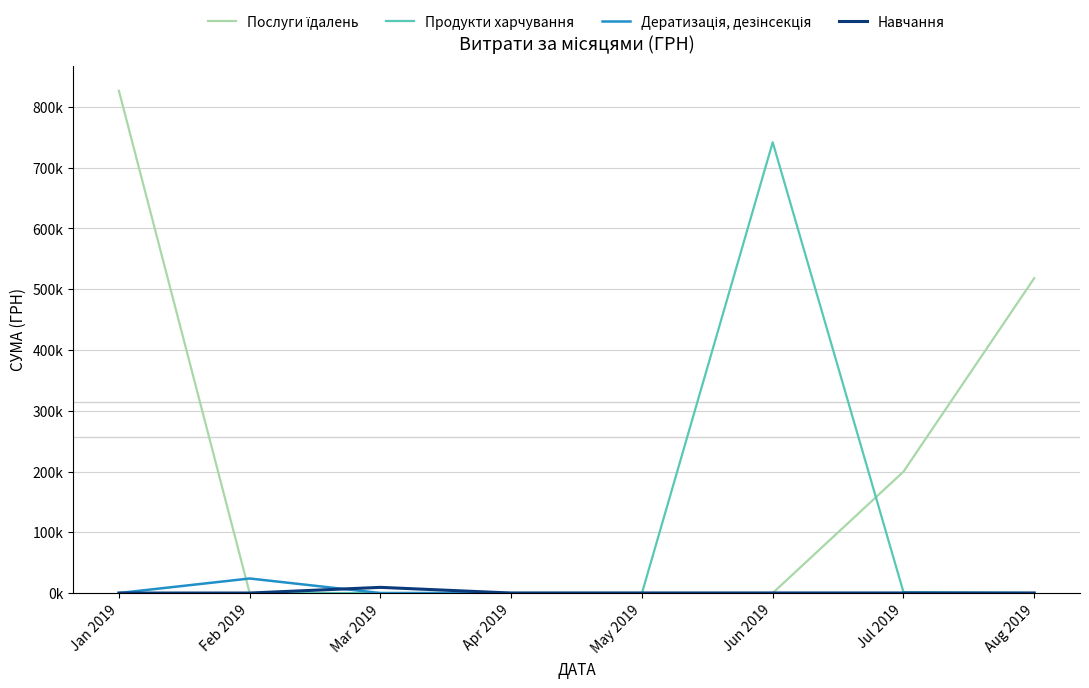

Which category has the highest value across all series?

Jan 2019